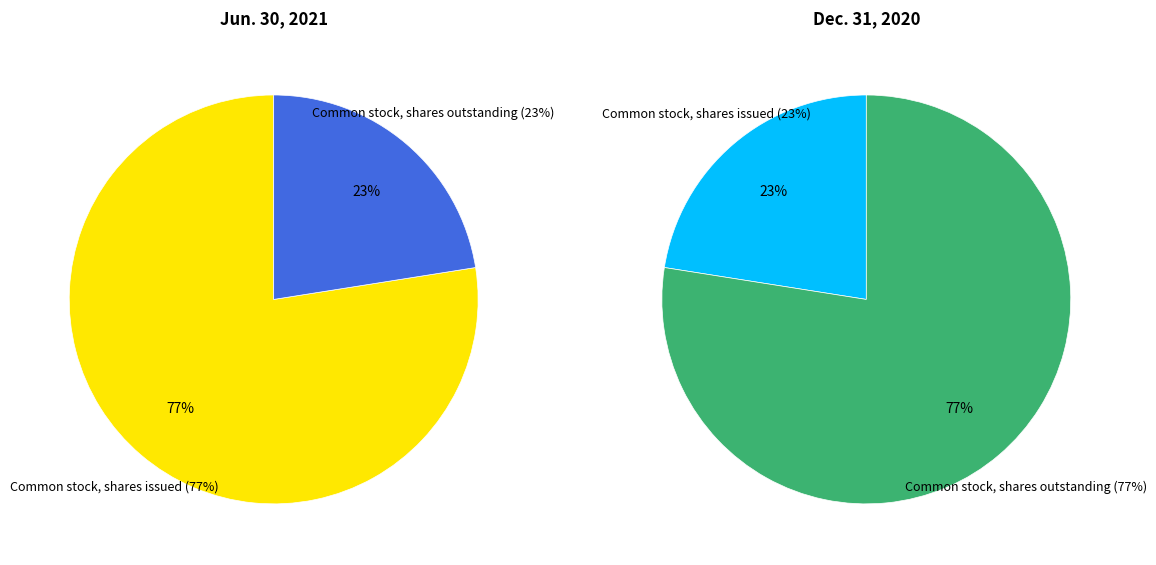

Rank the series at Common stock, shares issued from highest to lowest value.

Jun. 30, 2021, Dec. 31, 2020